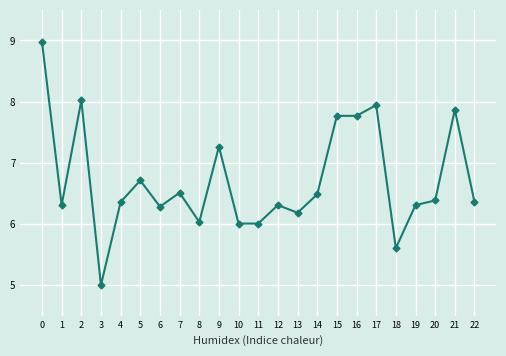

Is it true that the value at 19 is 6.3?

True